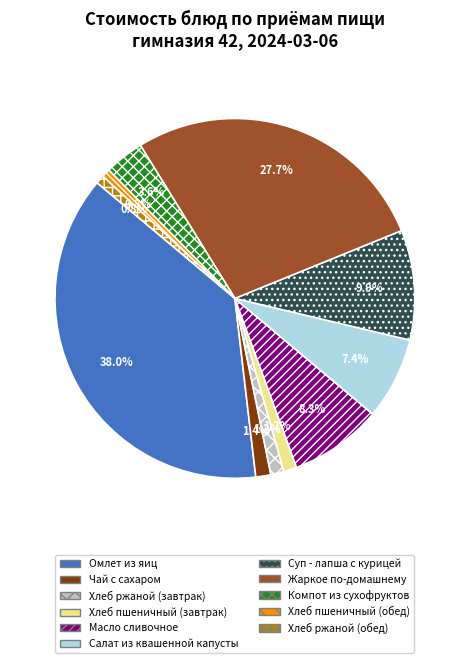

How many slices are in this pie chart?

11